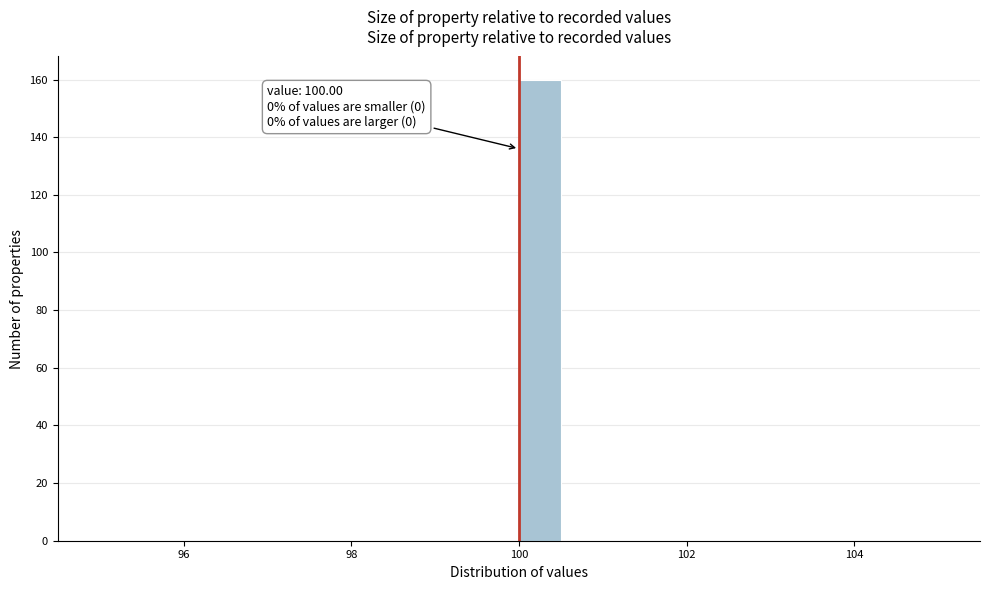

Around what value on the x-axis is the tallest bar? Give the approximate position of its centre, as read against the axis.

100.2